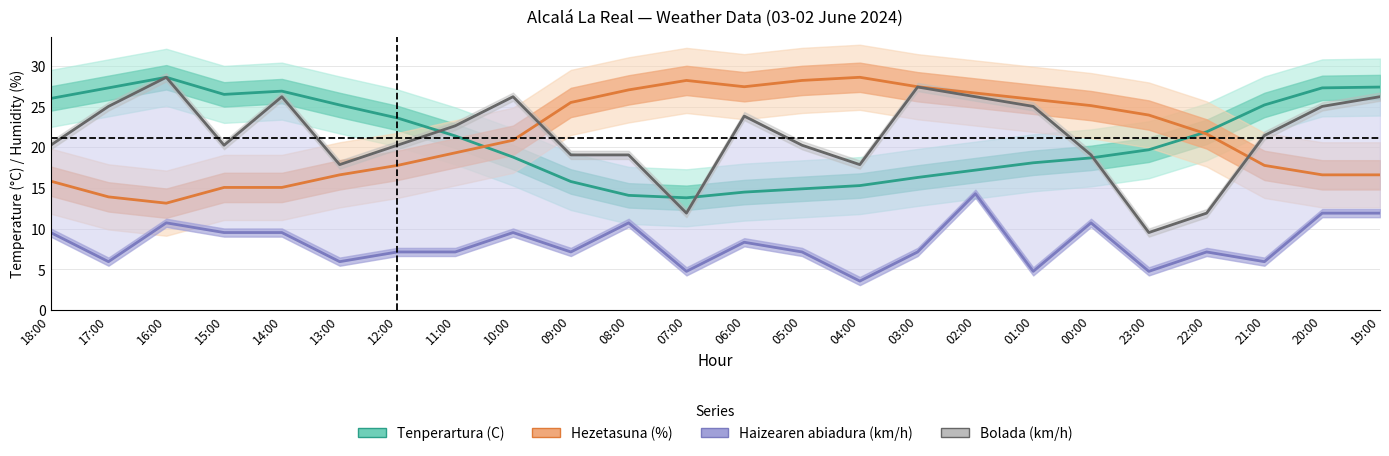

Rank the series at 06:00 from lowest to highest value.

Haizearen abiadura (km/h), Tenperartura (C), Bolada (km/h), Hezetasuna (%)